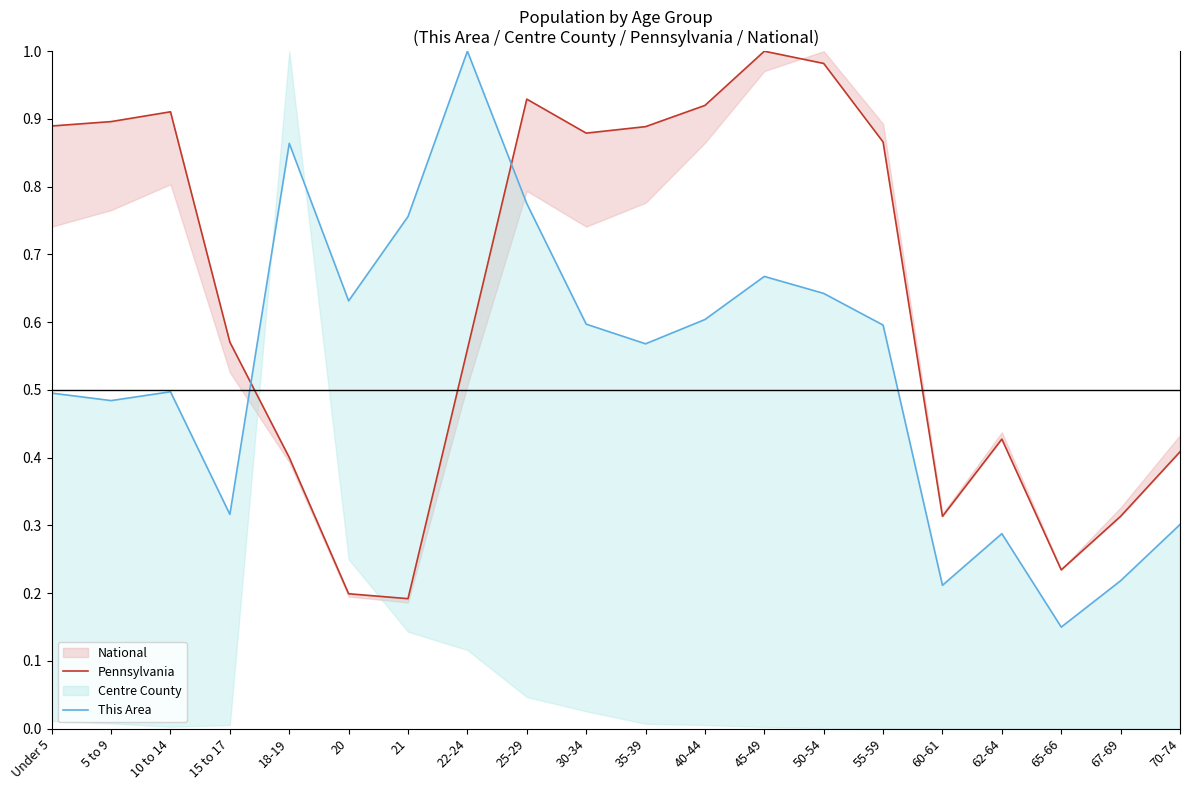

At which category is the sum across all series the highest?

25-29